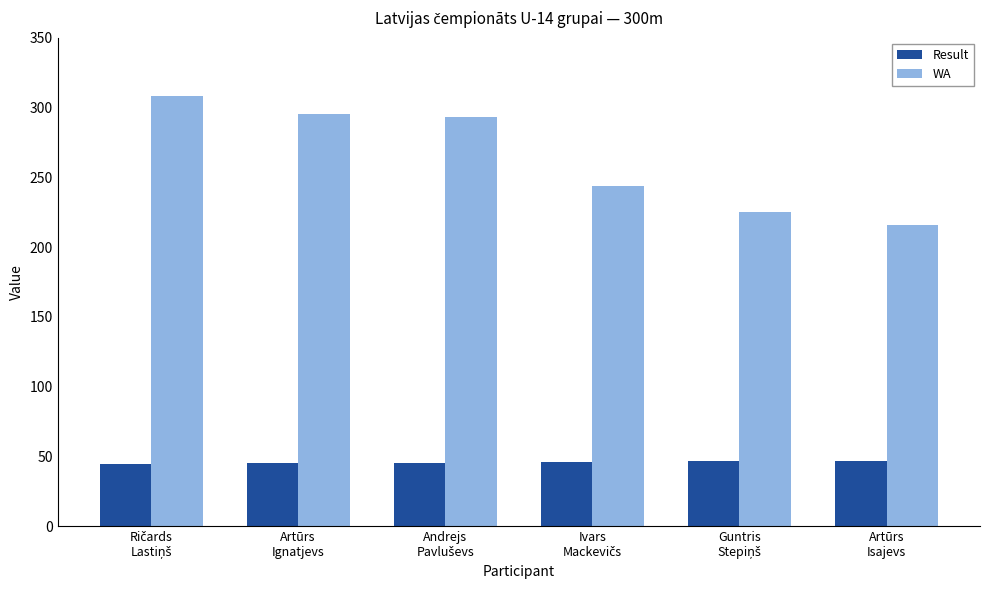

What is the sum of all WA values?

1581.0